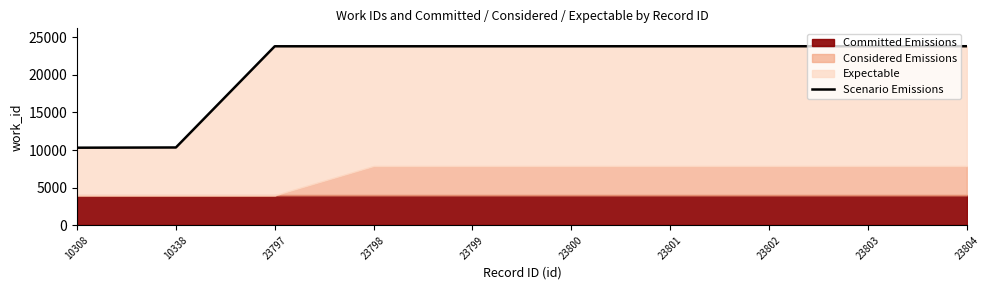

Is it true that the value at 23800 is 39816?

False